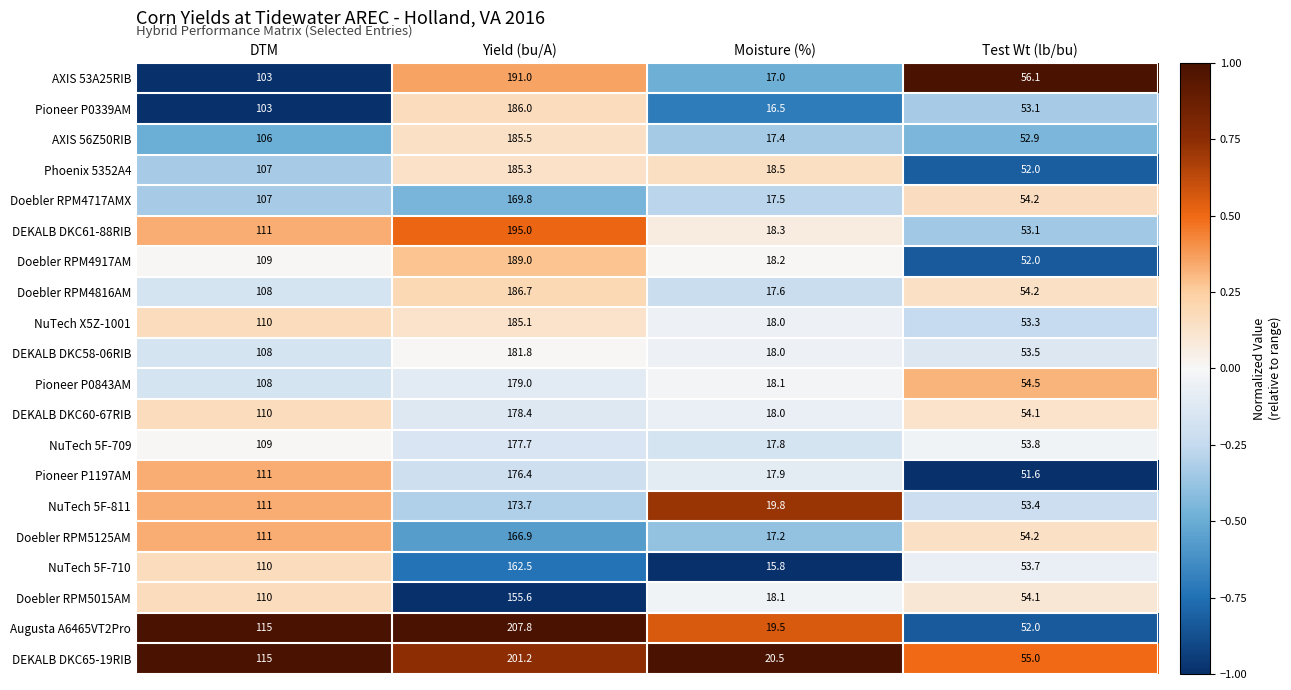

At which category is the sum across all series the highest?

Yield (bu/A)